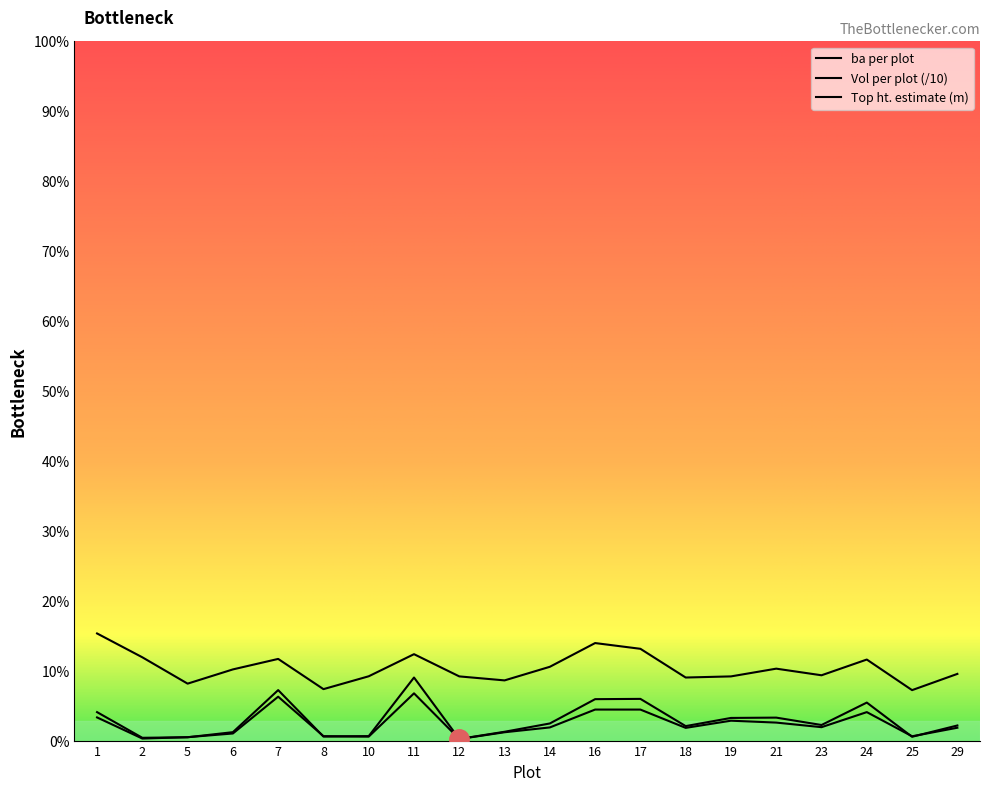

Between 6 and 12, which is larger?

6